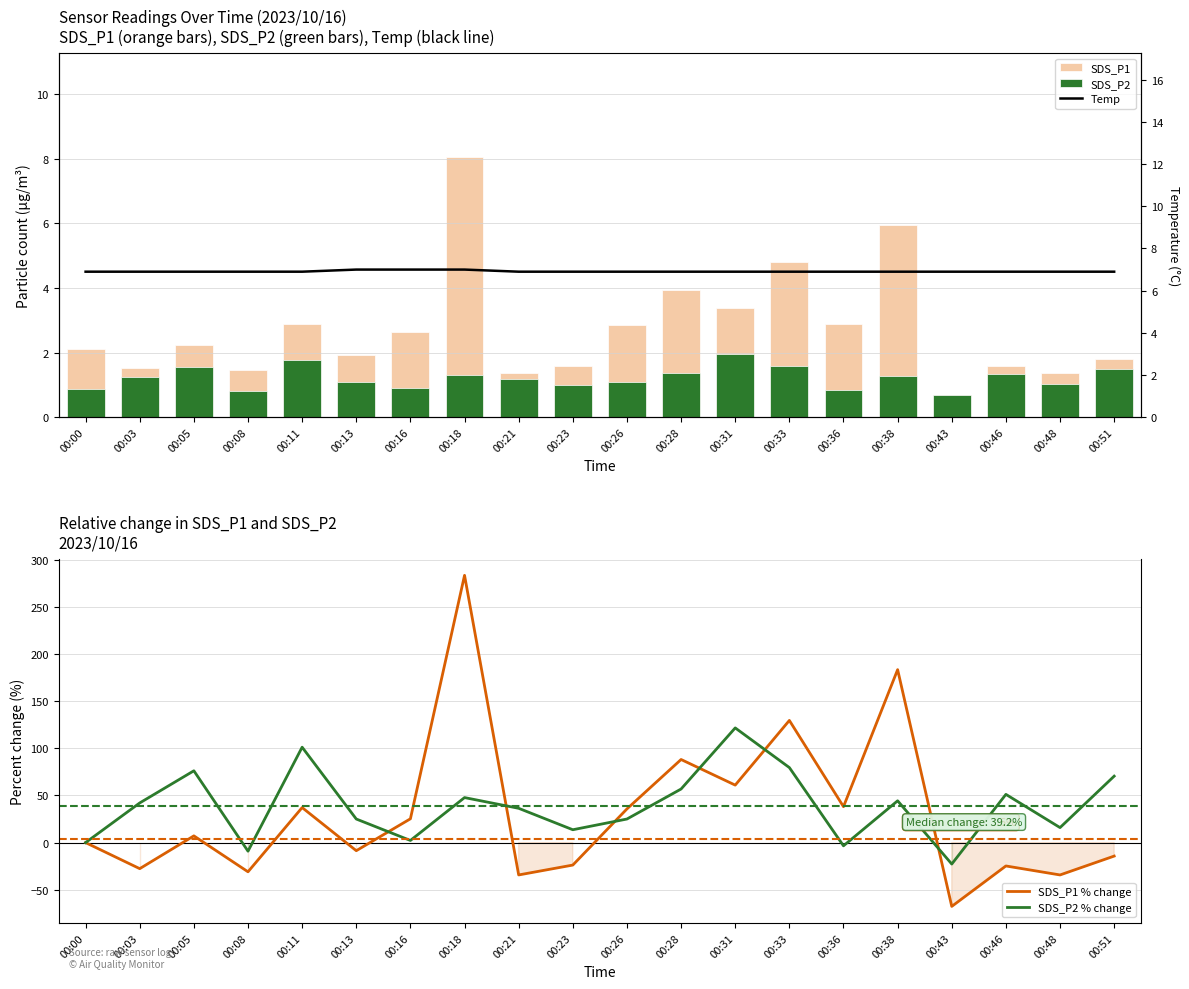

What is the difference between the SDS_P1 values at 00:03 and 00:21?

0.1